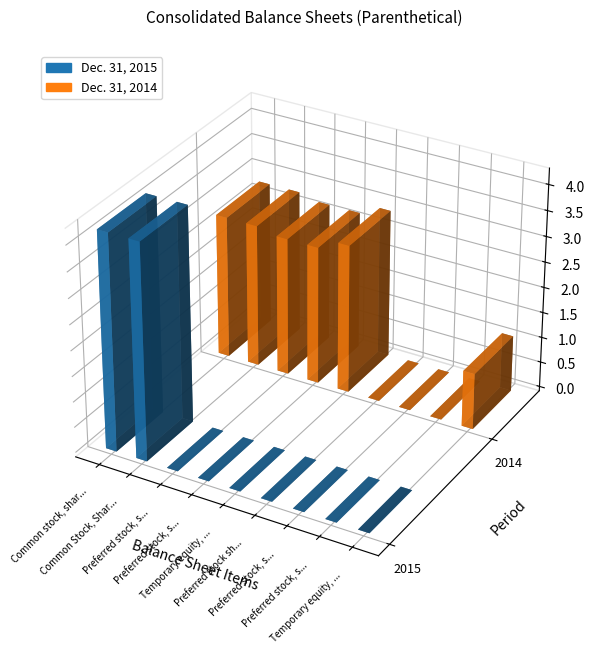

List the labels in order of Dec. 31, 2014 value, largest first.

Temporary equity, liquidation preference (A), Common stock, shares issued, Common Stock, Shares, Outstanding, Preferred stock, shares issued (A), Preferred stock, shares outstanding (A), Temporary equity, liquidation preference (B), Preferred stock shares designated (B), Preferred stock, shares issued (B), Preferred stock, shares outstanding (B)